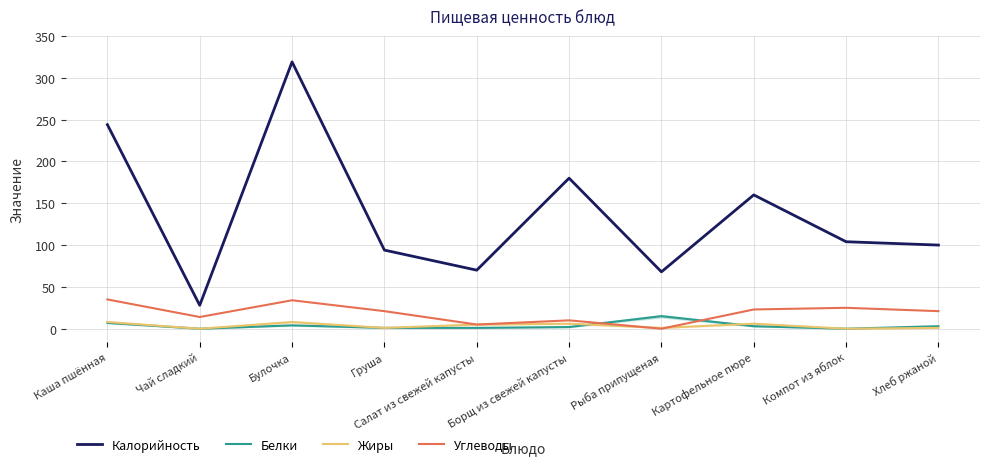

Which label corresponds to the largest value in the chart?

Булочка